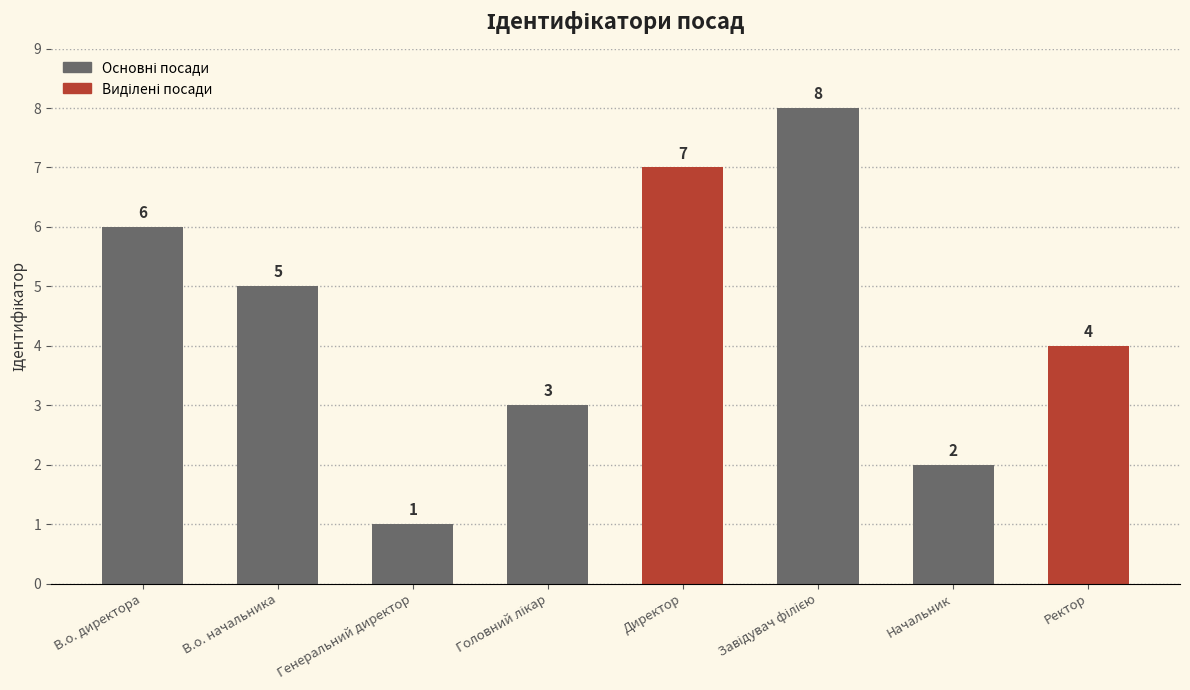

Between Ректор and Начальник, which is larger?

Ректор